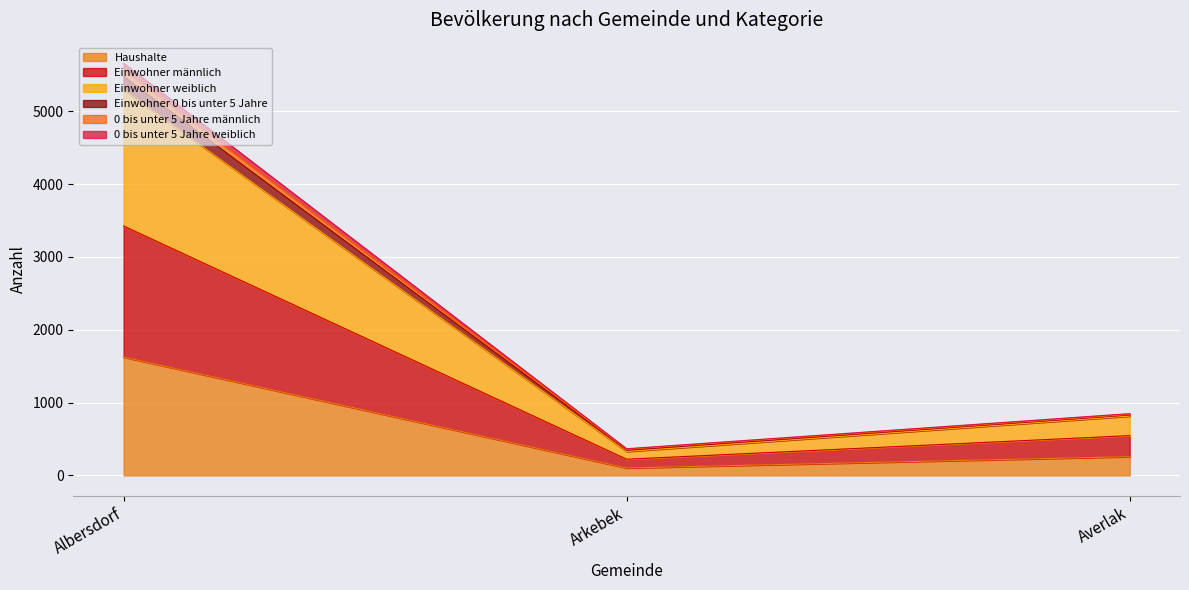

Which has a higher value, Albersdorf or Averlak?

Albersdorf